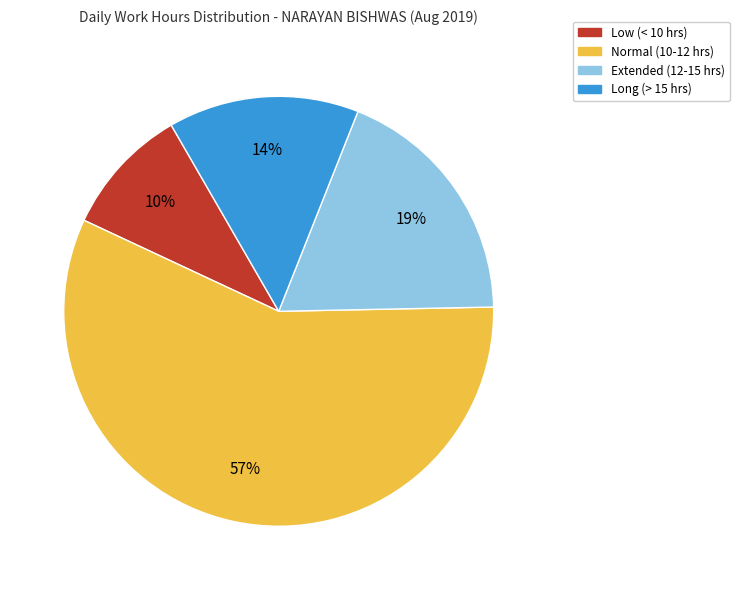

Is there a majority slice in this chart?

Yes